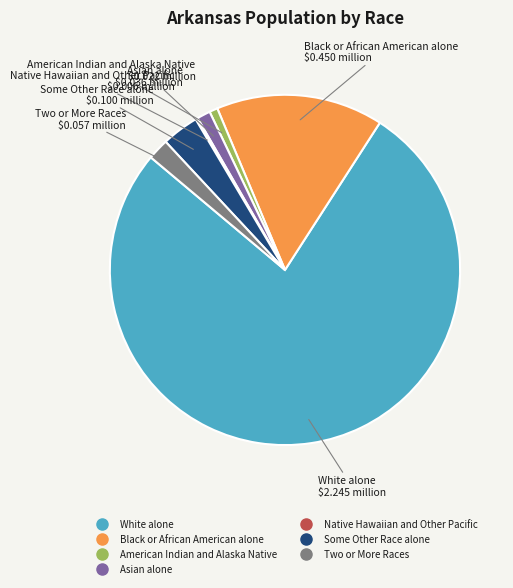

Is the sum of White alone and American Indian and Alaska Native greater than half?

Yes